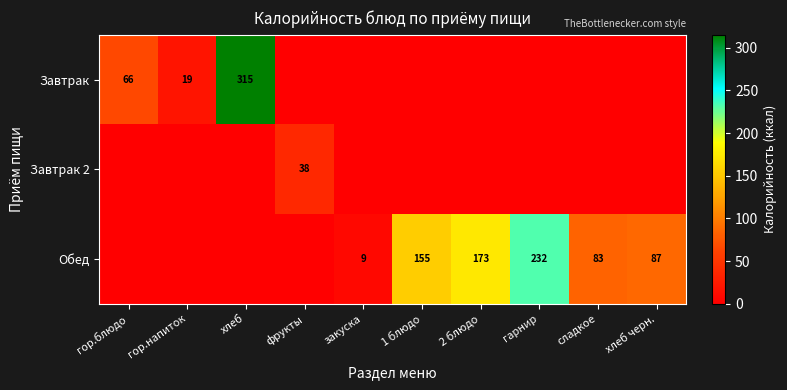

What is the sum of the Обед values at гарнир and сладкое?

315